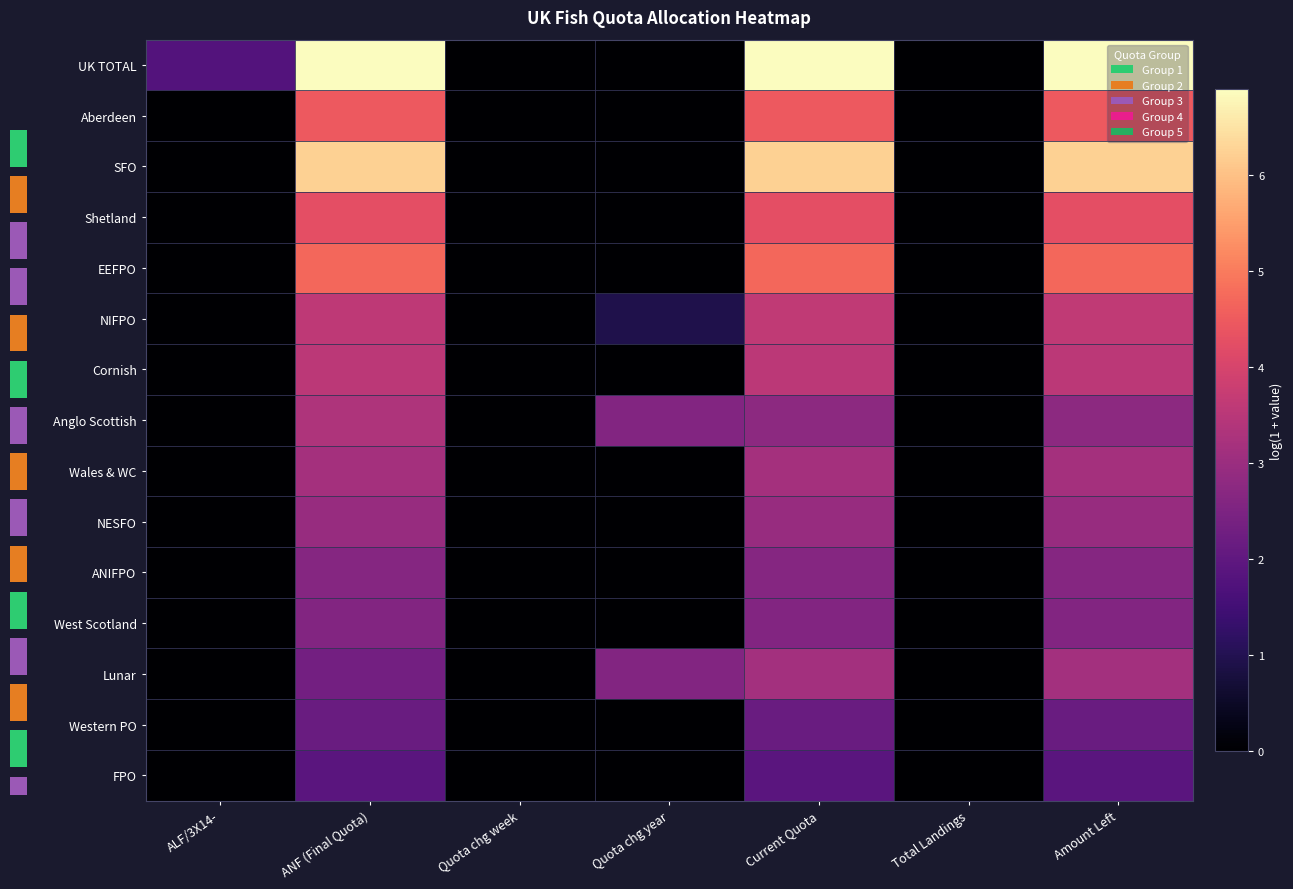

What is the sum of the Western PO values at Quota chg year and Amount Left?

2.2